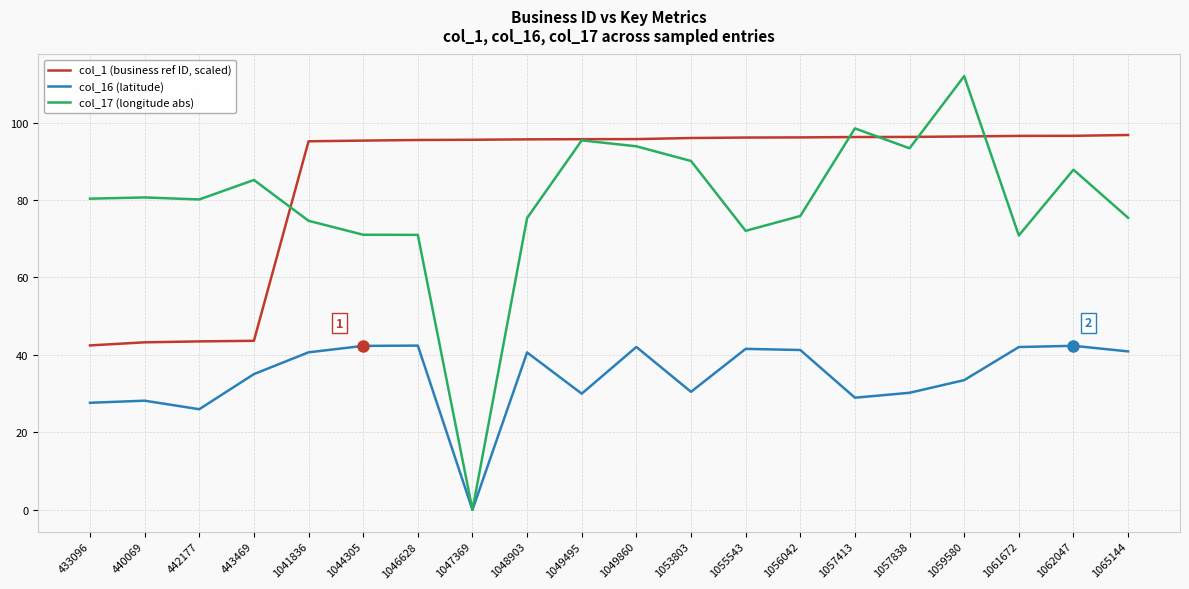

At which category is the sum across all series the highest?

1059580